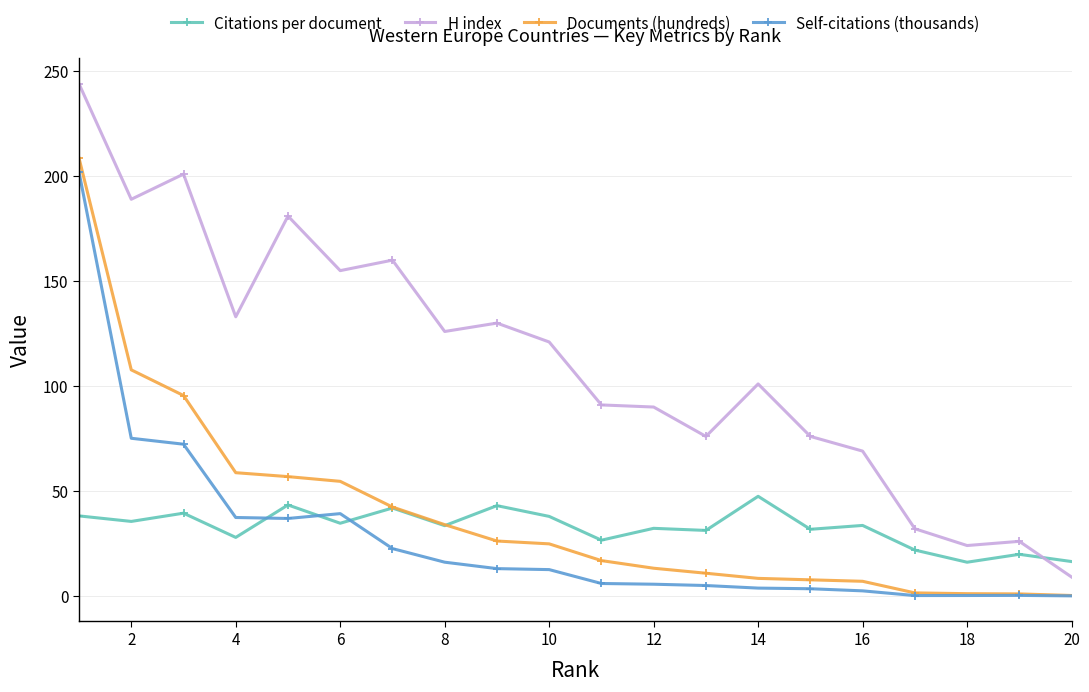

What is the value of the Documents (hundreds) point at the 6th from the left?

54.6